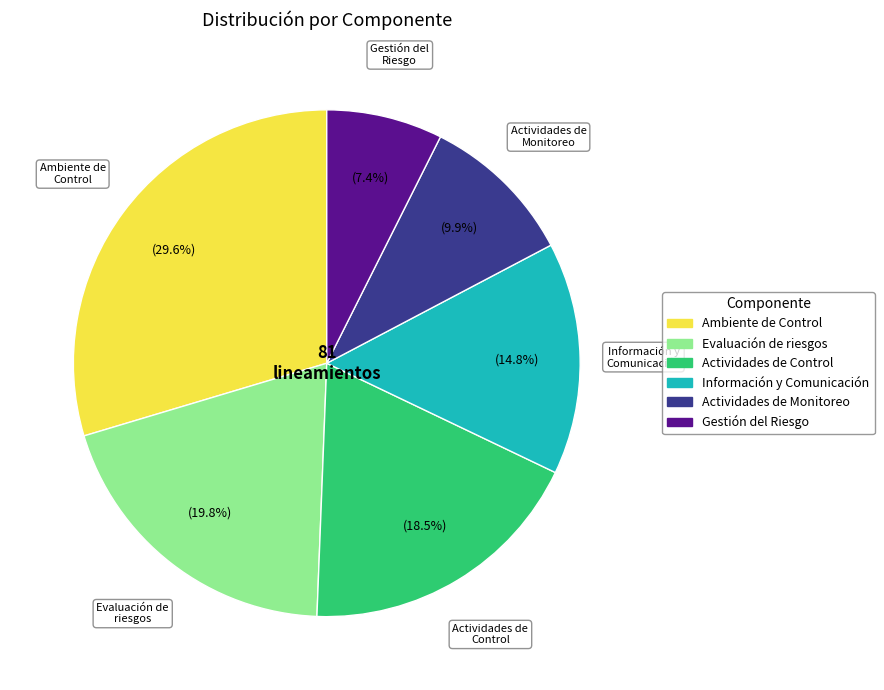

Is there a majority slice in this chart?

No